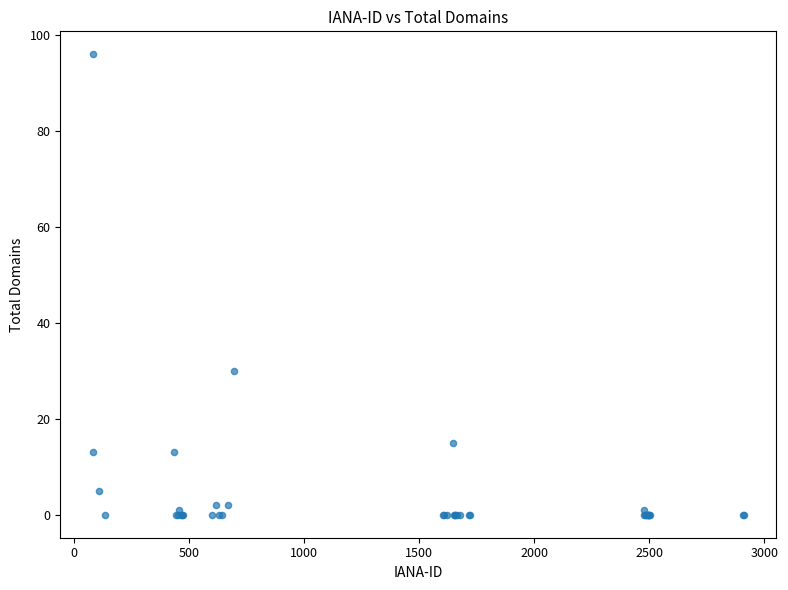

What Y value in the scatter plot is closest to 48?

30